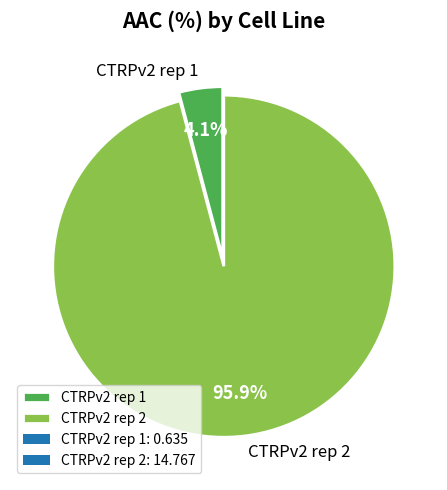

What is the largest slice in the pie chart?

CTRPv2 rep 2